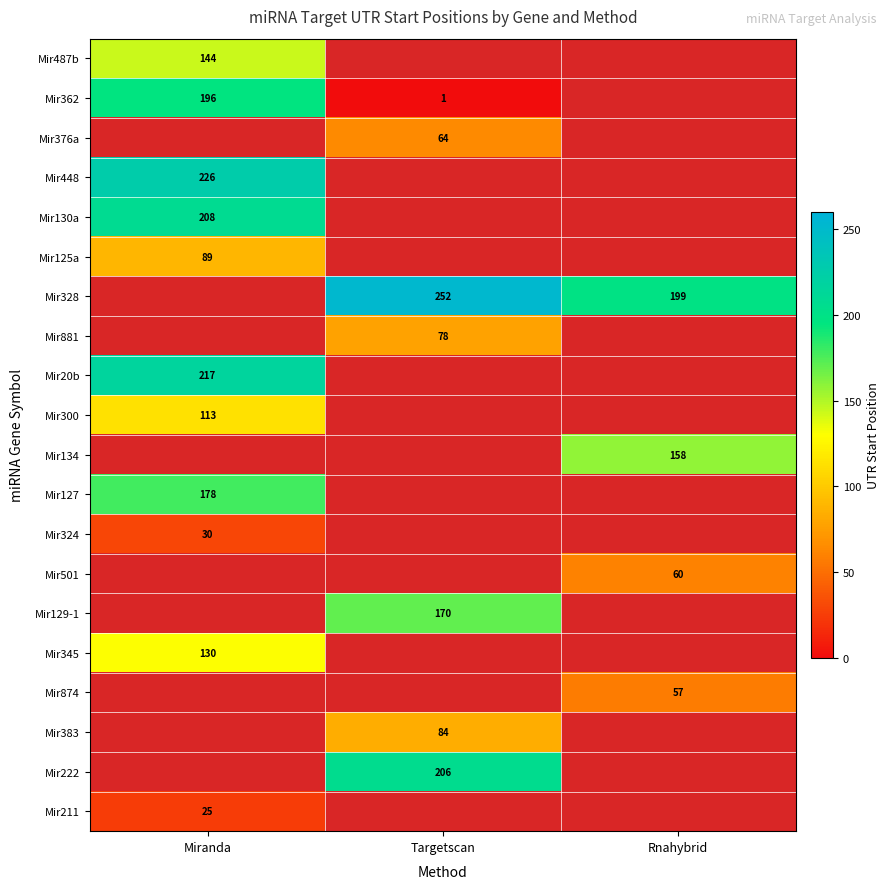

Rank the series by their average value, from lowest to highest.

Mir487b, Mir362, Mir376a, Mir448, Mir130a, Mir125a, Mir328, Mir881, Mir20b, Mir300, Mir134, Mir127, Mir324, Mir501, Mir129-1, Mir345, Mir874, Mir383, Mir222, Mir211